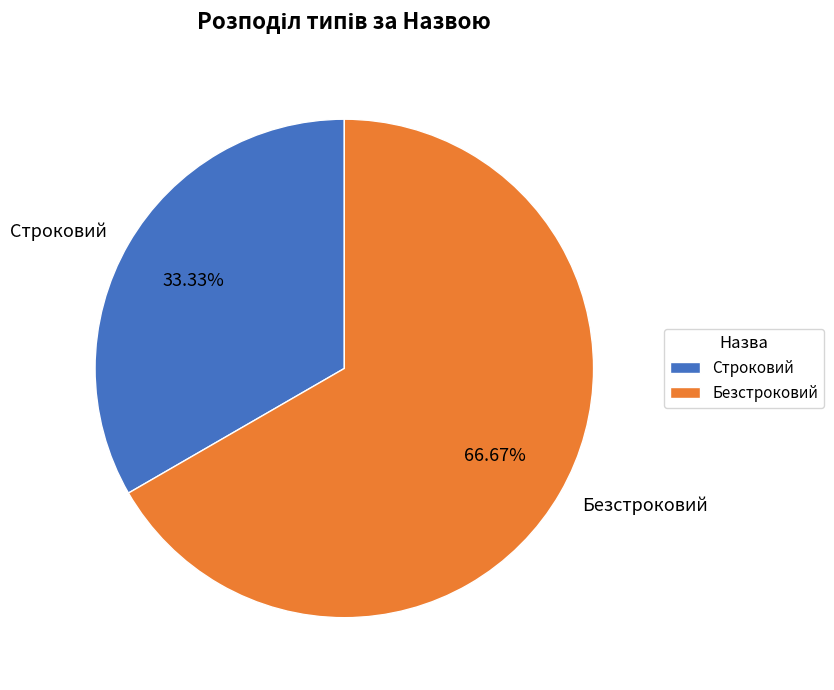

To the nearest percent, what is the average slice percentage?

50%